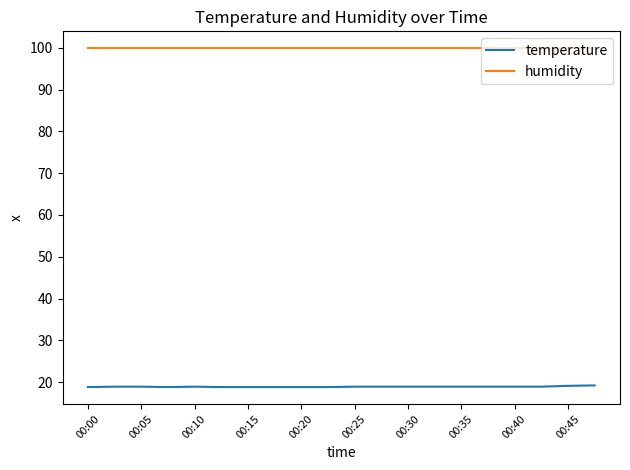

Which series has the largest total across all categories?

humidity